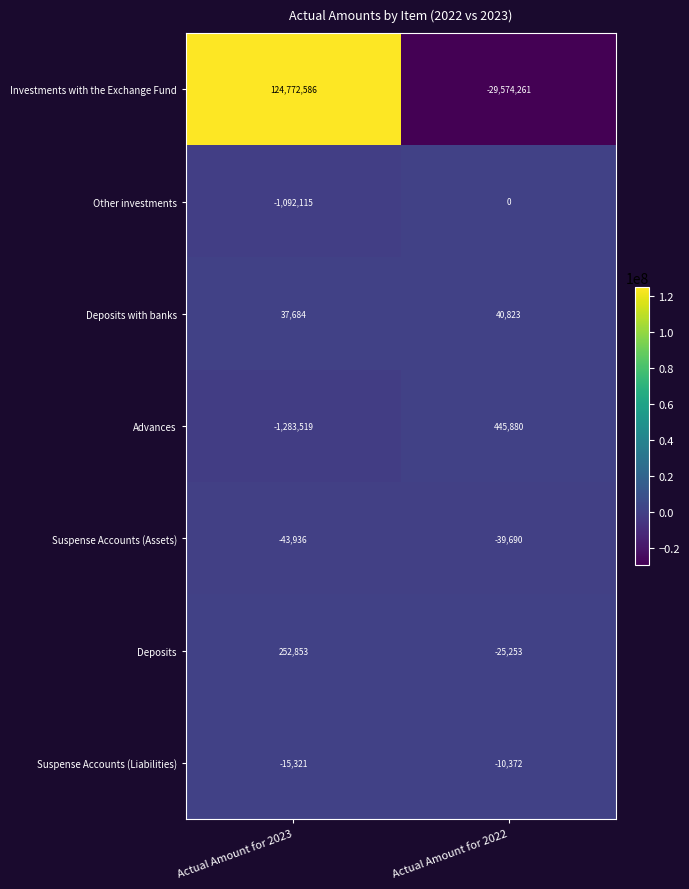

Reading left to right, extract all data points from this chart.

Investments with the Exchange Fund: Actual Amount for 2023=124772586	Actual Amount for 2022=-29574261
Other investments: Actual Amount for 2023=-1092115	Actual Amount for 2022=0
Deposits with banks: Actual Amount for 2023=37684	Actual Amount for 2022=40823
Advances: Actual Amount for 2023=-1283519	Actual Amount for 2022=445880
Suspense Accounts (Assets): Actual Amount for 2023=-43936	Actual Amount for 2022=-39690
Deposits: Actual Amount for 2023=252853	Actual Amount for 2022=-25253
Suspense Accounts (Liabilities): Actual Amount for 2023=-15321	Actual Amount for 2022=-10372